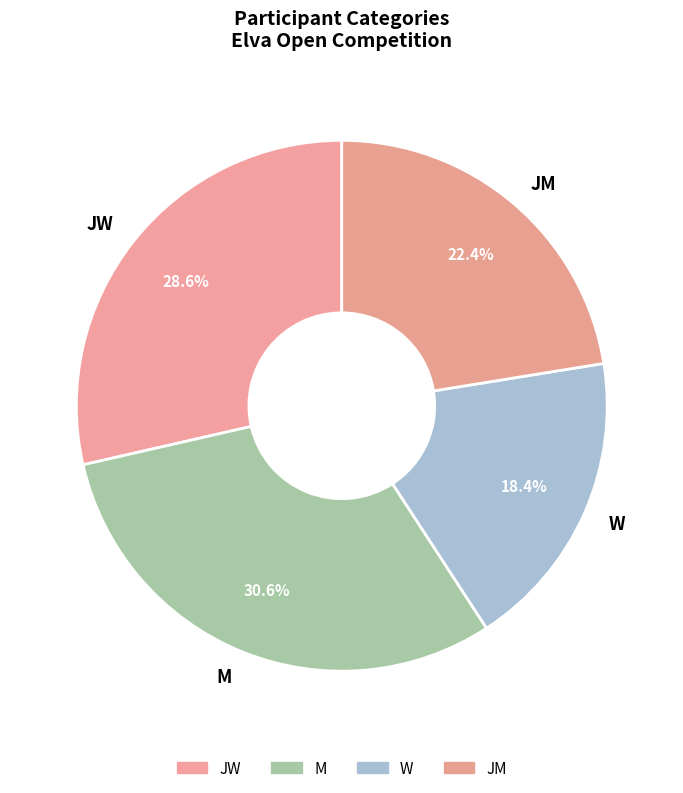

Approximately how many times larger is the value at JM compared to W?

1.2